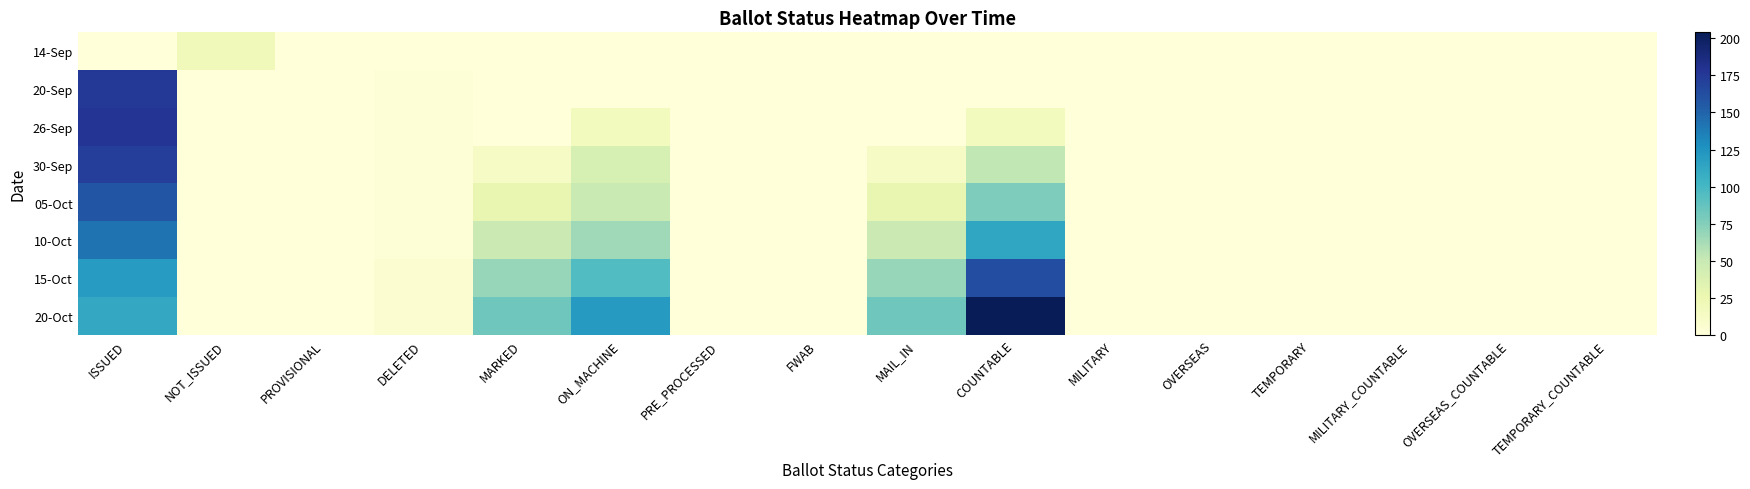

Reading right to left, extract all data points from this chart.

14-Sep: TEMPORARY_COUNTABLE=0	OVERSEAS_COUNTABLE=0	MILITARY_COUNTABLE=0	TEMPORARY=0	OVERSEAS=0	MILITARY=0	COUNTABLE=0	MAIL_IN=0	FWAB=0	PRE_PROCESSED=0	ON_MACHINE=0	MARKED=0	DELETED=0	PROVISIONAL=0	NOT_ISSUED=20	ISSUED=0
20-Sep: TEMPORARY_COUNTABLE=0	OVERSEAS_COUNTABLE=0	MILITARY_COUNTABLE=0	TEMPORARY=0	OVERSEAS=0	MILITARY=0	COUNTABLE=0	MAIL_IN=0	FWAB=0	PRE_PROCESSED=0	ON_MACHINE=0	MARKED=0	DELETED=2	PROVISIONAL=0	NOT_ISSUED=0	ISSUED=176
26-Sep: TEMPORARY_COUNTABLE=0	OVERSEAS_COUNTABLE=0	MILITARY_COUNTABLE=0	TEMPORARY=0	OVERSEAS=0	MILITARY=0	COUNTABLE=17	MAIL_IN=0	FWAB=0	PRE_PROCESSED=0	ON_MACHINE=17	MARKED=0	DELETED=2	PROVISIONAL=0	NOT_ISSUED=0	ISSUED=178
30-Sep: TEMPORARY_COUNTABLE=0	OVERSEAS_COUNTABLE=0	MILITARY_COUNTABLE=0	TEMPORARY=0	OVERSEAS=0	MILITARY=0	COUNTABLE=53	MAIL_IN=12	FWAB=0	PRE_PROCESSED=0	ON_MACHINE=41	MARKED=12	DELETED=3	PROVISIONAL=0	NOT_ISSUED=0	ISSUED=172
05-Oct: TEMPORARY_COUNTABLE=0	OVERSEAS_COUNTABLE=0	MILITARY_COUNTABLE=0	TEMPORARY=0	OVERSEAS=0	MILITARY=0	COUNTABLE=77	MAIL_IN=28	FWAB=0	PRE_PROCESSED=0	ON_MACHINE=49	MARKED=28	DELETED=3	PROVISIONAL=0	NOT_ISSUED=0	ISSUED=158
10-Oct: TEMPORARY_COUNTABLE=0	OVERSEAS_COUNTABLE=0	MILITARY_COUNTABLE=0	TEMPORARY=0	OVERSEAS=0	MILITARY=0	COUNTABLE=113	MAIL_IN=48	FWAB=0	PRE_PROCESSED=0	ON_MACHINE=65	MARKED=48	DELETED=3	PROVISIONAL=0	NOT_ISSUED=0	ISSUED=142
15-Oct: TEMPORARY_COUNTABLE=0	OVERSEAS_COUNTABLE=0	MILITARY_COUNTABLE=0	TEMPORARY=0	OVERSEAS=0	MILITARY=0	COUNTABLE=163	MAIL_IN=68	FWAB=0	PRE_PROCESSED=0	ON_MACHINE=95	MARKED=68	DELETED=5	PROVISIONAL=0	NOT_ISSUED=0	ISSUED=120
20-Oct: TEMPORARY_COUNTABLE=0	OVERSEAS_COUNTABLE=0	MILITARY_COUNTABLE=0	TEMPORARY=0	OVERSEAS=0	MILITARY=0	COUNTABLE=204	MAIL_IN=83	FWAB=0	PRE_PROCESSED=0	ON_MACHINE=121	MARKED=83	DELETED=5	PROVISIONAL=0	NOT_ISSUED=0	ISSUED=111